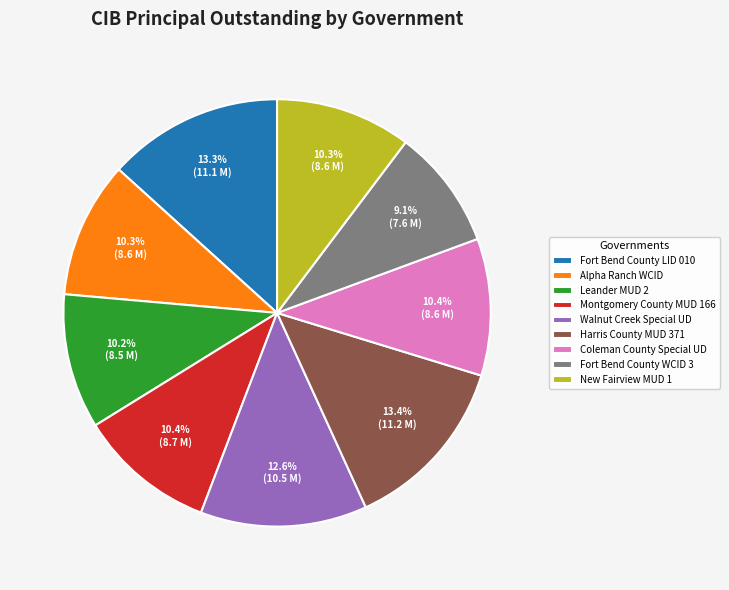

To the nearest percent, what is the difference between the Walnut Creek Special UD and Leander MUD 2 slice percentages?

2%